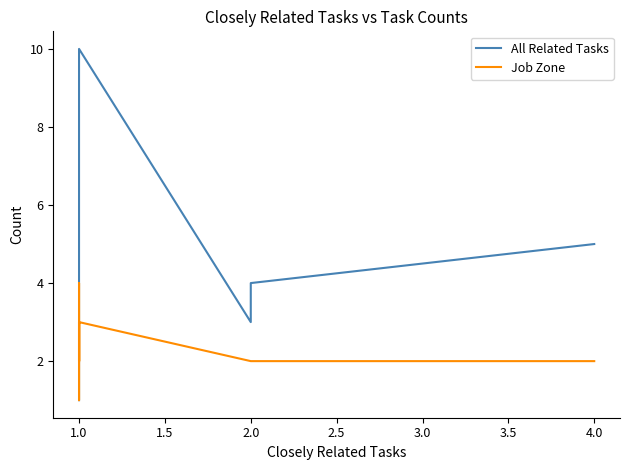

Does the chart have visible grid lines?

No